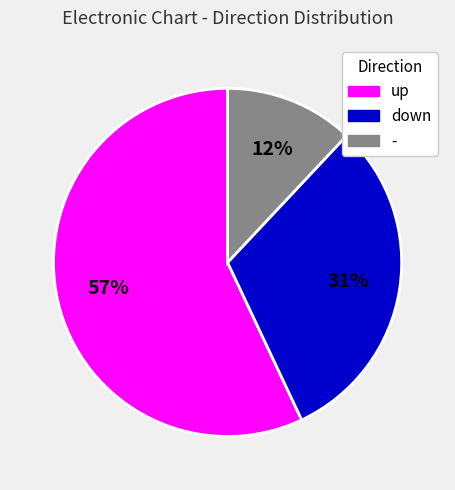

Which slice is the smallest?

-